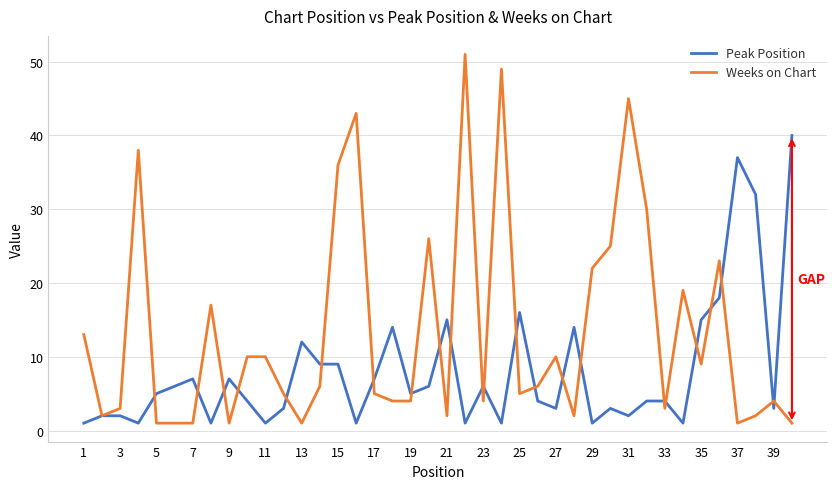

Which series has the largest range (max minus min)?

Weeks on Chart